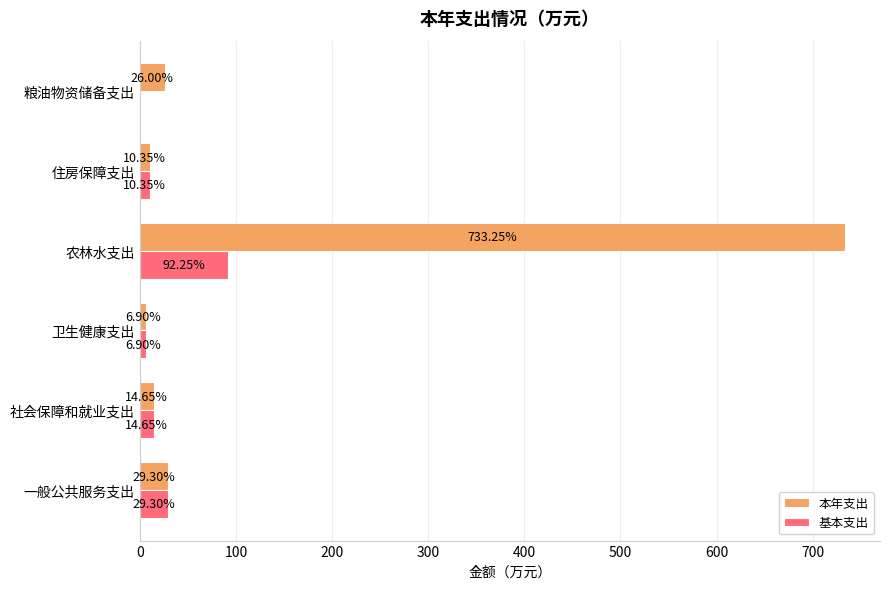

At which category is the sum across all series the highest?

农林水支出